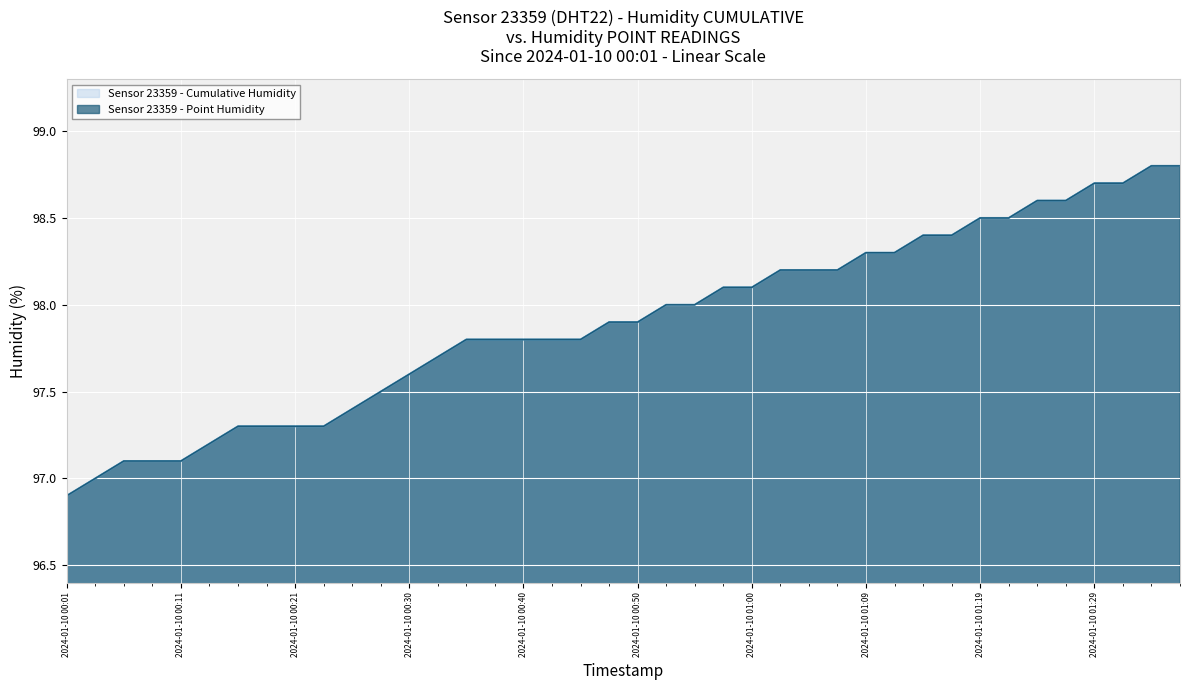

What is the sum of the Sensor 23359 - Cumulative Humidity values at 20 and 29?

196.2